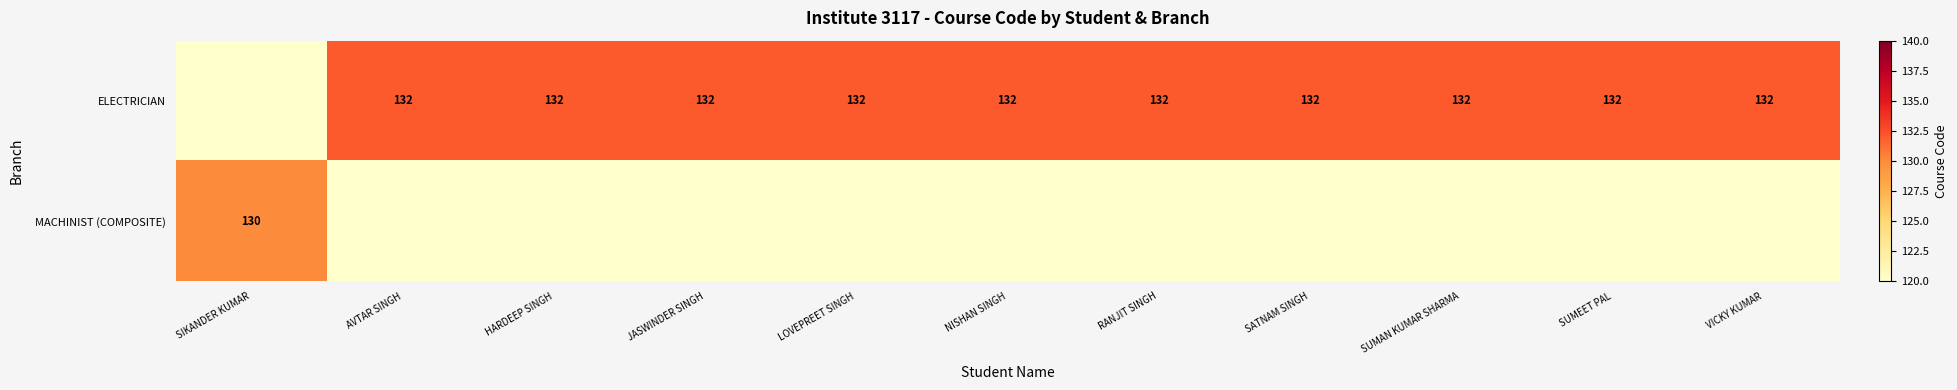

The value of ELECTRICIAN at NISHAN SINGH is 49. True or false?

False